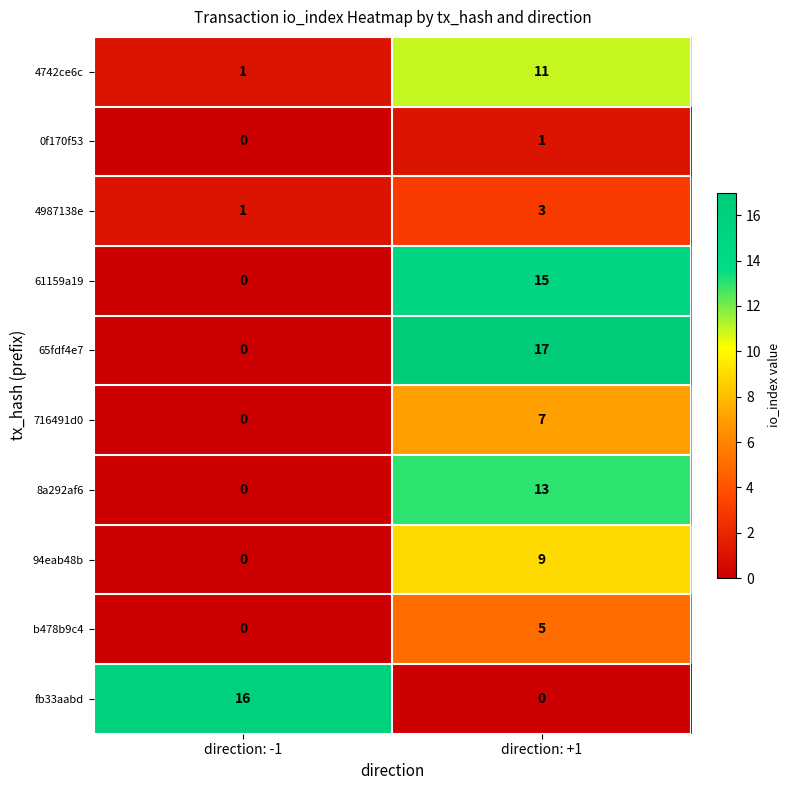

What is the total value across all series at direction: +1?

81